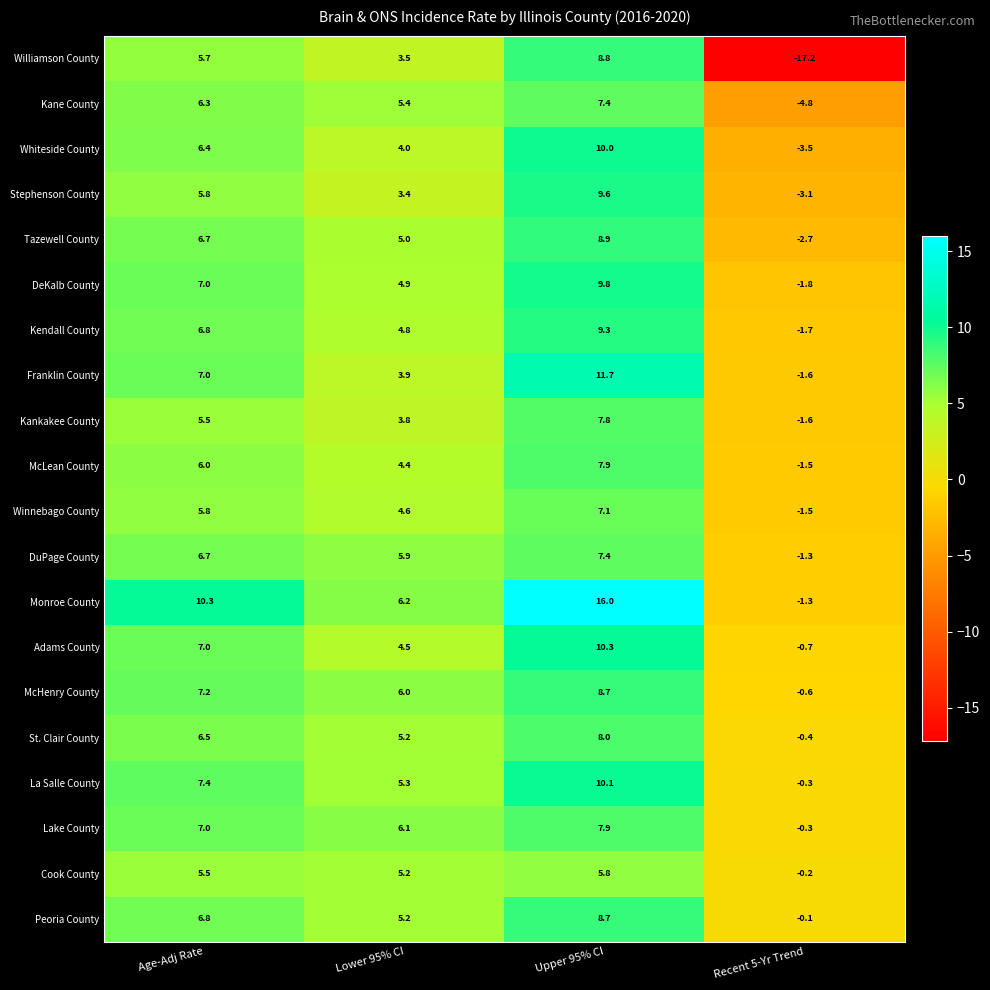

What is the sum of all Stephenson County values?

15.7